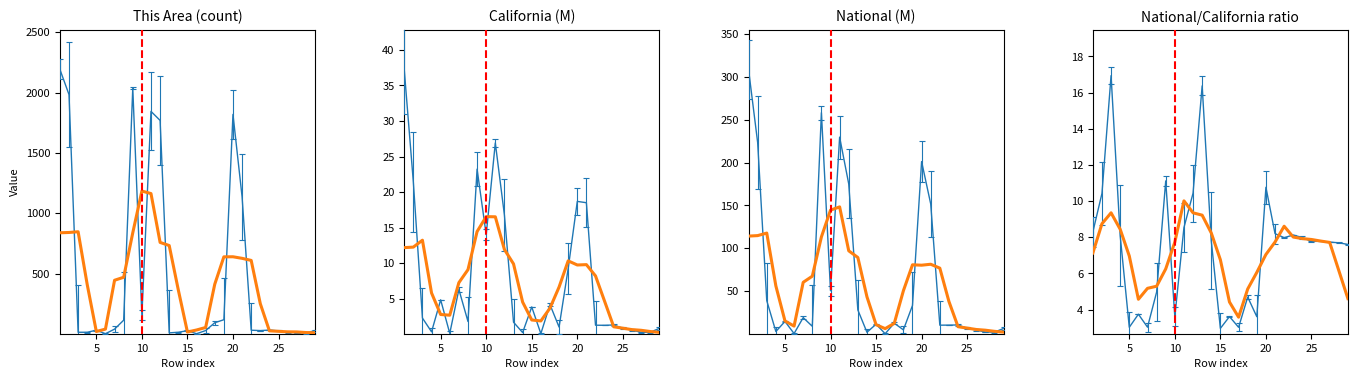

Which series has the largest total across all categories?

This Area